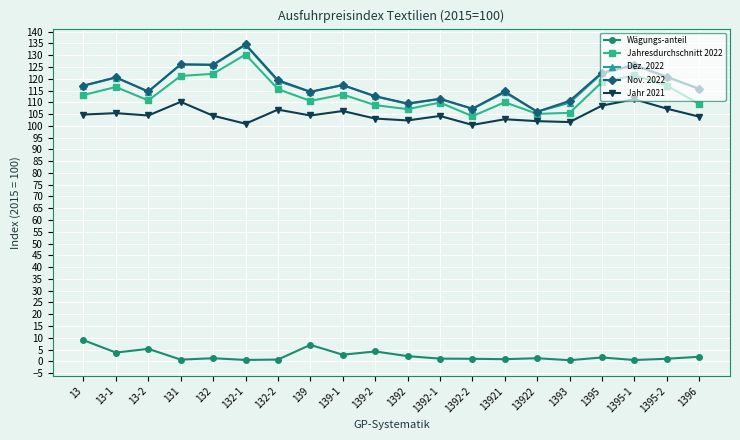

Which series changed the most between 132-1 and 139?

Nov. 2022